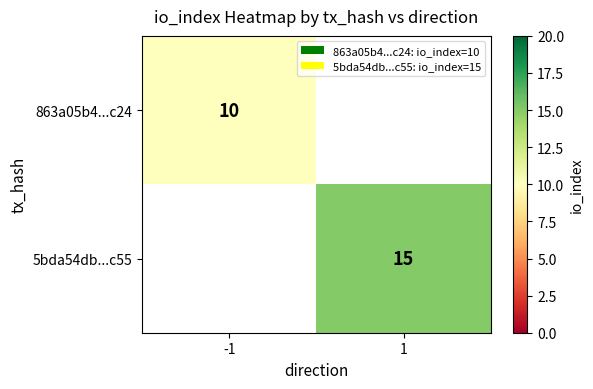

Is it true that 5bda54db...c55 equals 5 at 1?

False